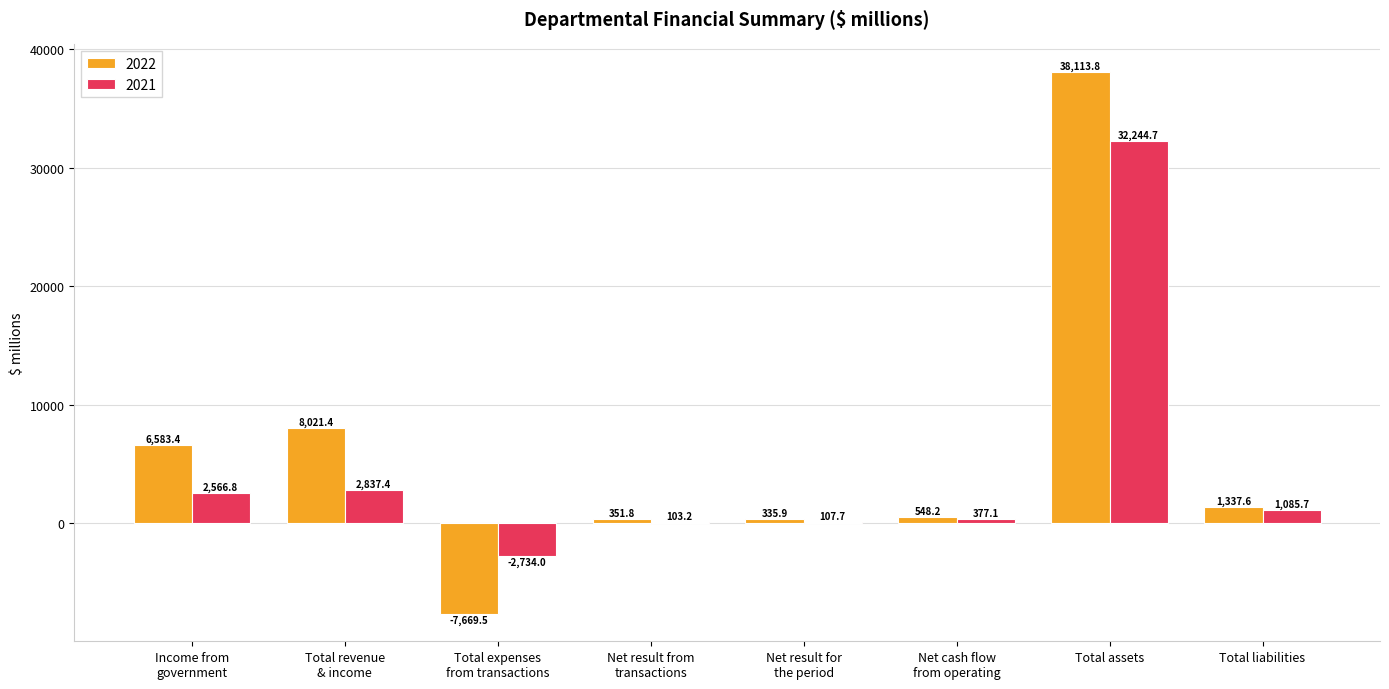

How many series are shown in this chart?

2